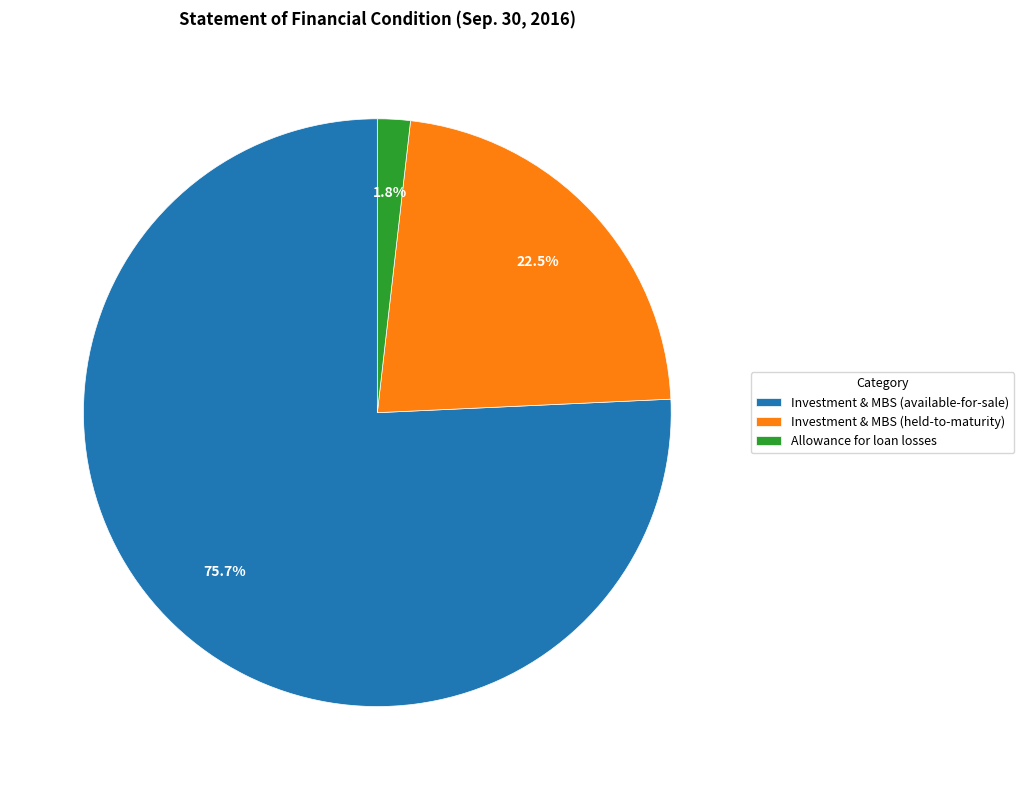

How many slices are in this pie chart?

3